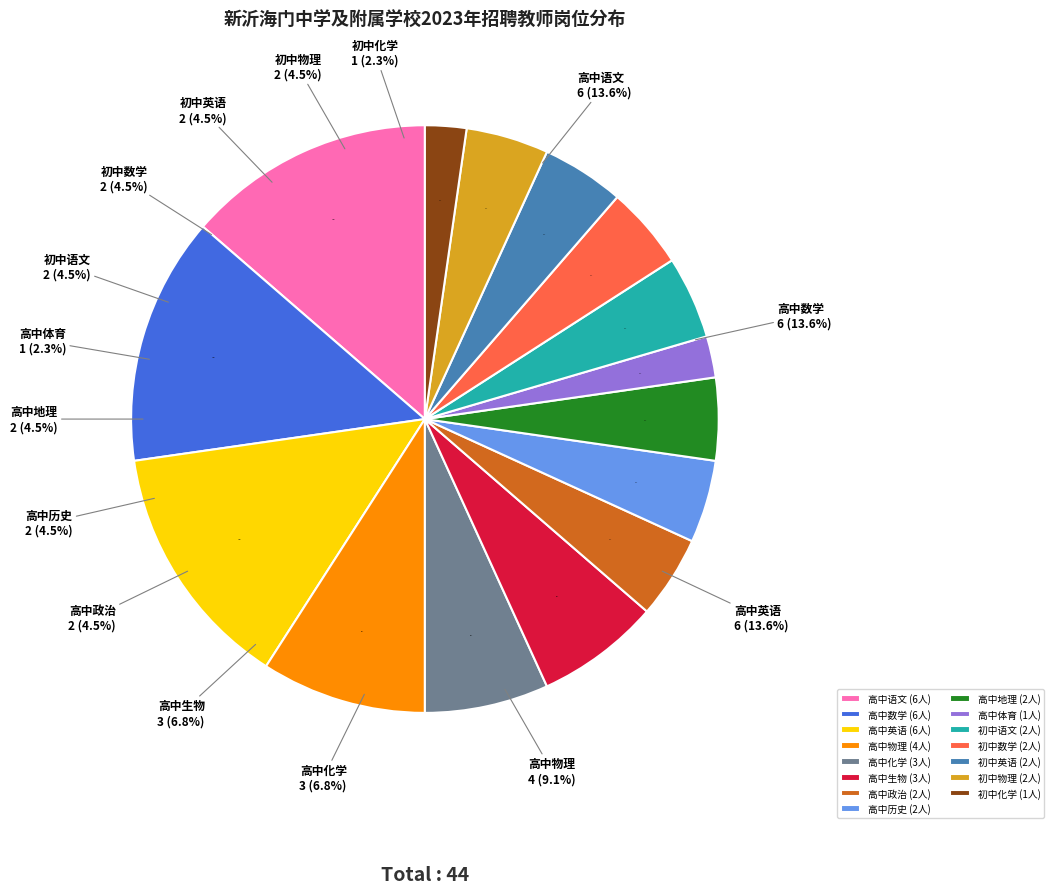

How many segments does this pie chart have?

15